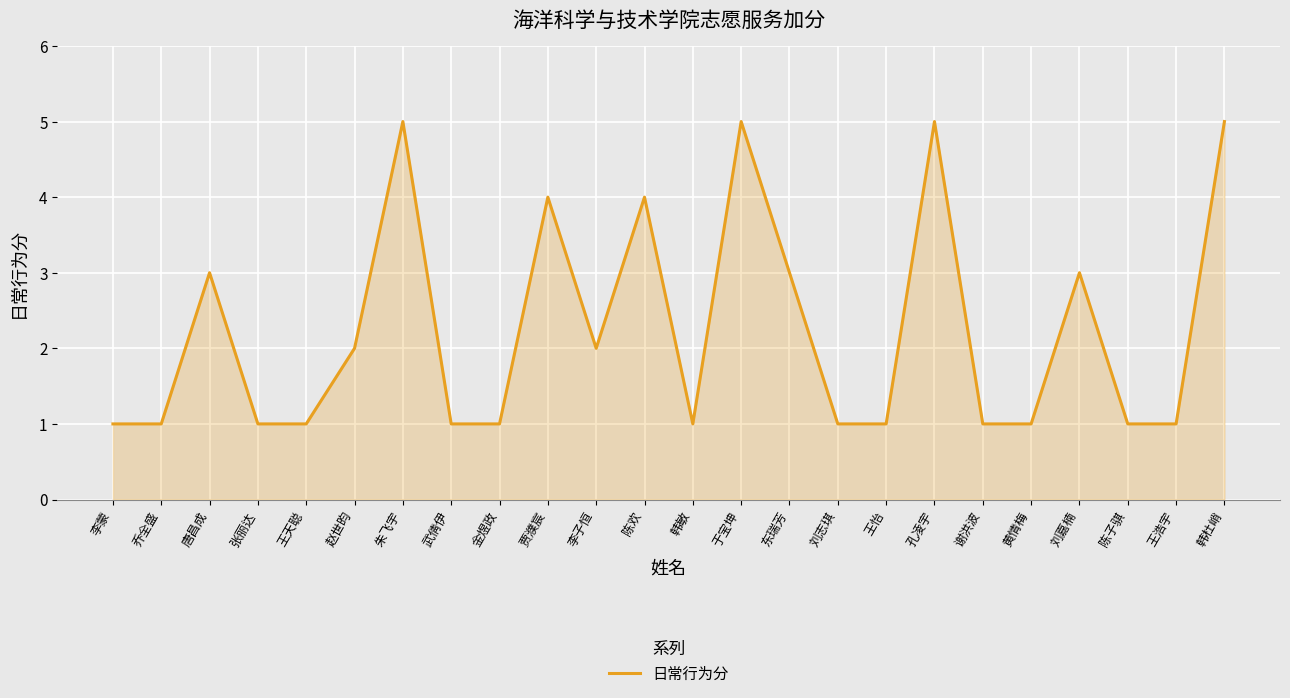

The chart shows a value of 2 at 谢洪波. True or false?

False